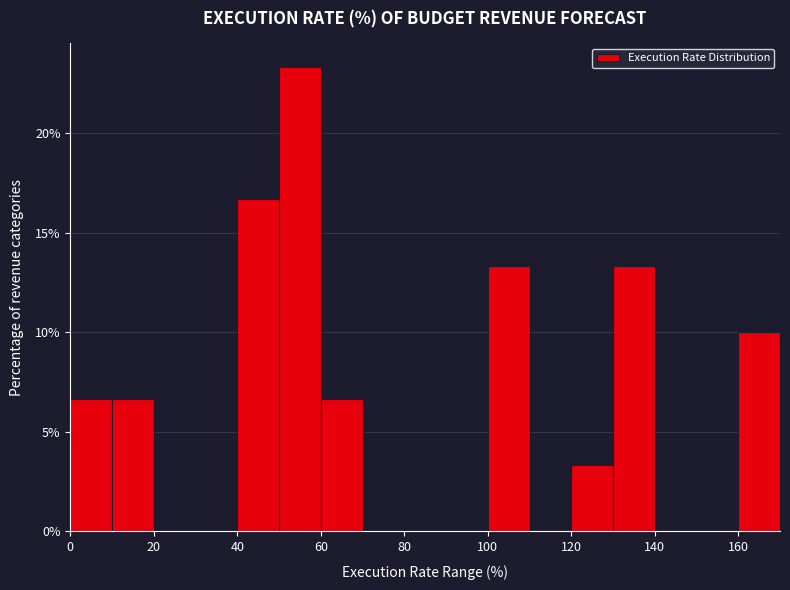

Over which range of the x-axis is the bar tallest?

50 to 60